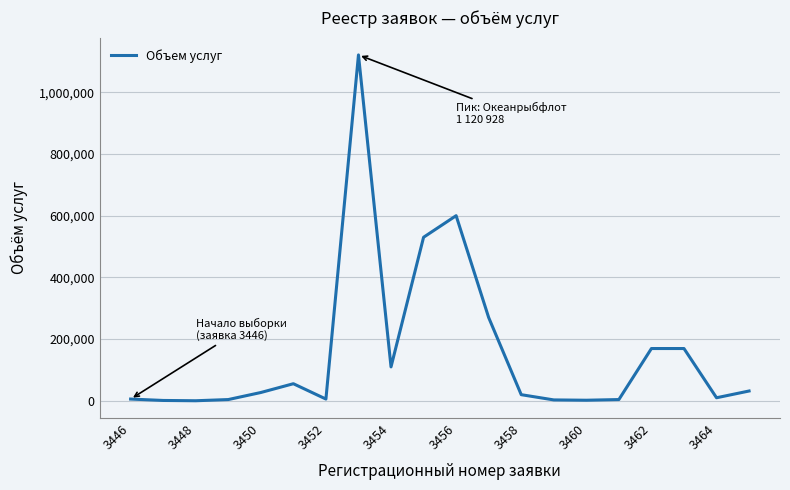

What is the difference between the maximum and minimum values?

1120598